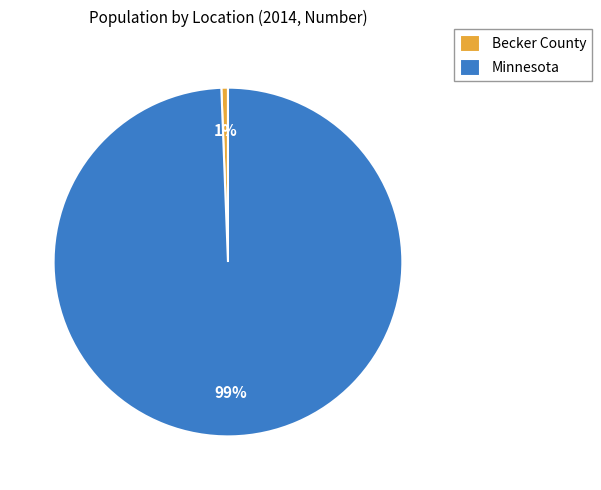

The Minnesota slice represents 89% of the pie. True or false?

False